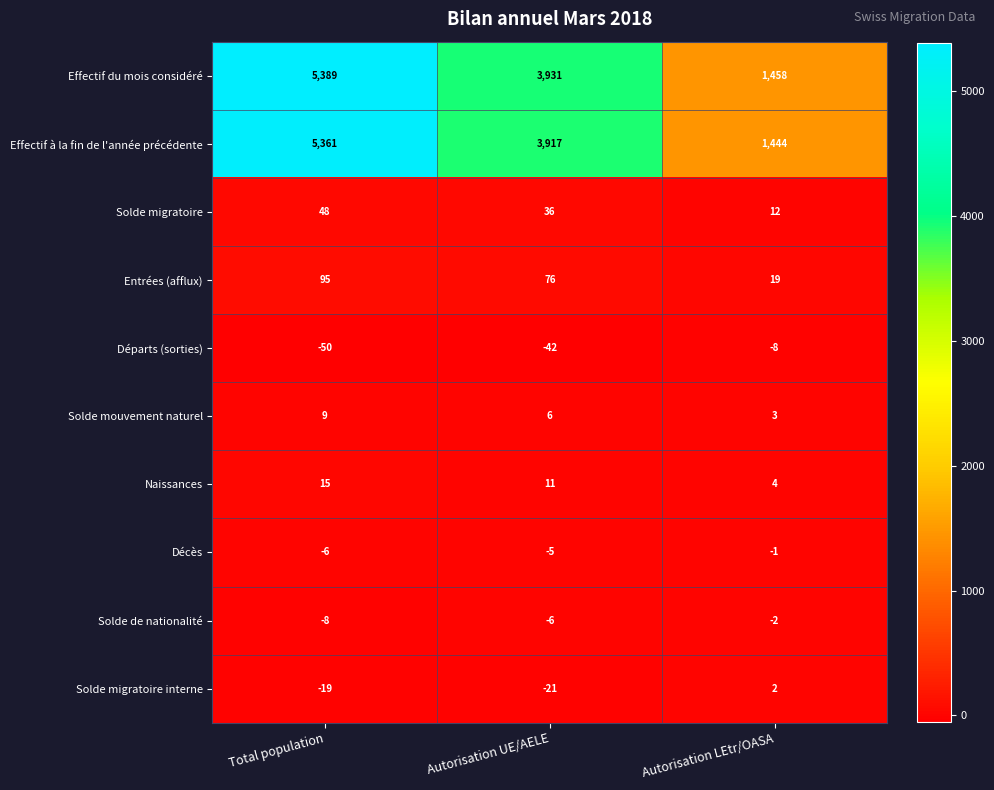

Rank the series by their maximum value, from highest to lowest.

Effectif du mois considéré, Effectif à la fin de l'année précédente, Entrées (afflux), Solde migratoire, Naissances, Solde mouvement naturel, Solde migratoire interne, Décès, Solde de nationalité, Départs (sorties)